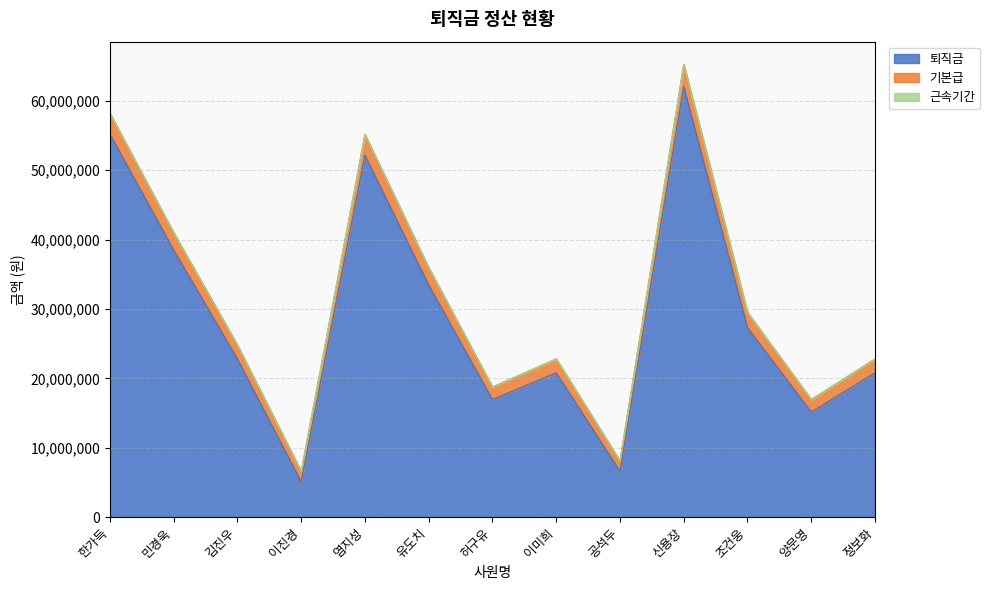

Is the value of 퇴직금 at 신용장 greater than the value of 기본급 at 한가득?

Yes